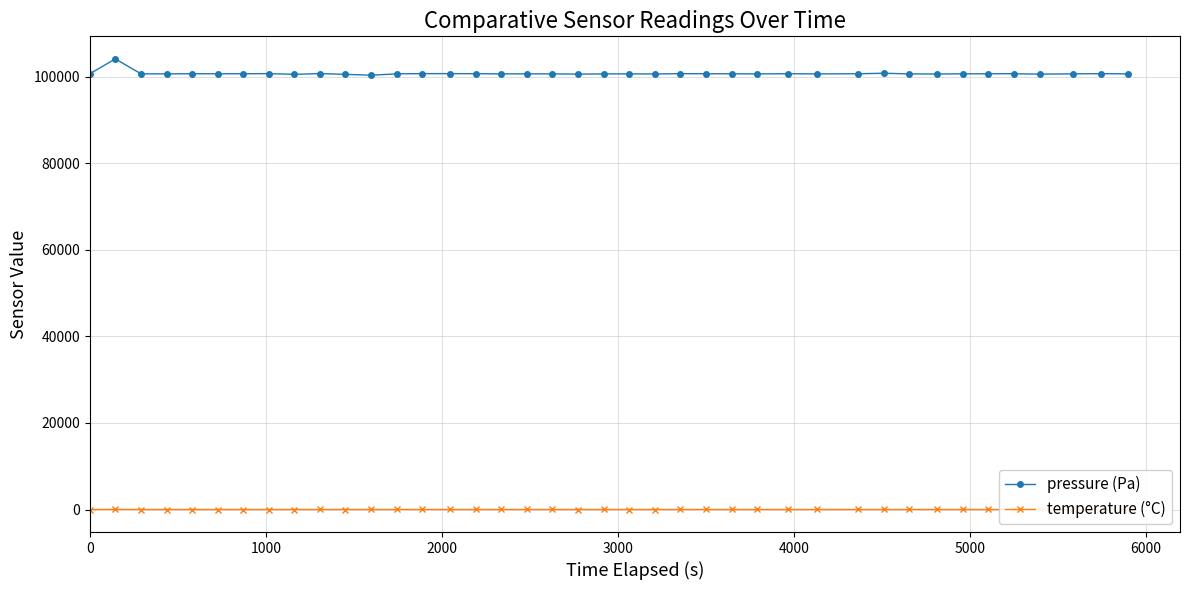

At how many categories does at least one series exceed 84330?

40